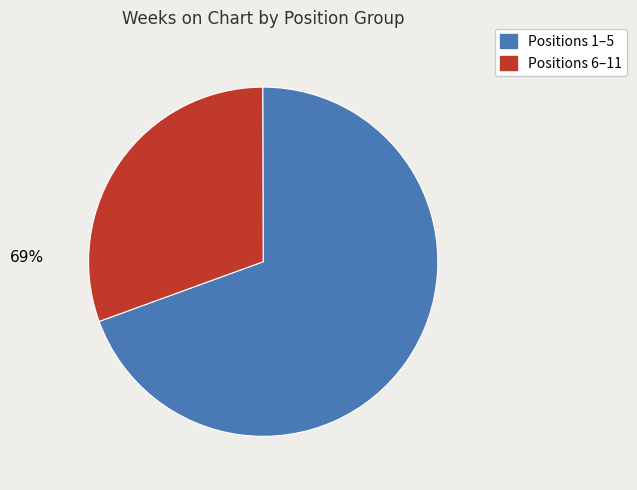

Count the number of slices in the pie.

2